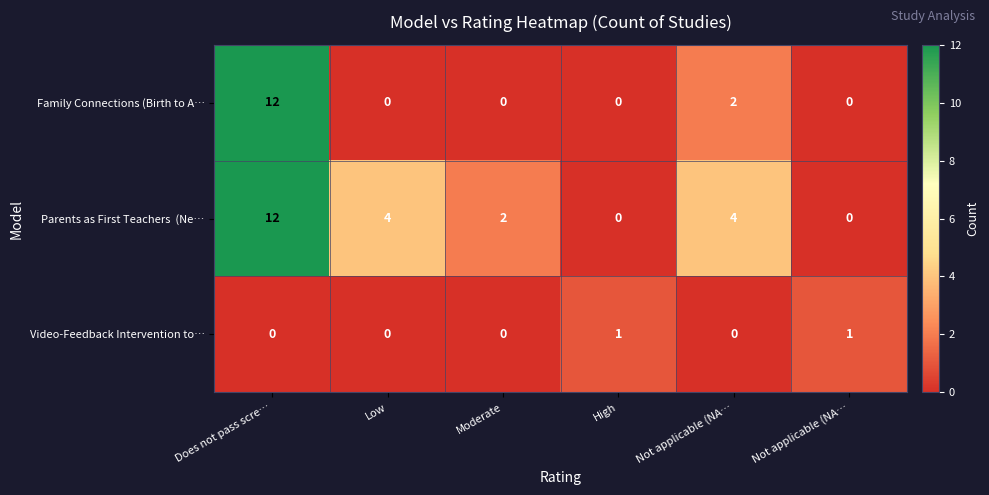

How many series are shown in this chart?

3